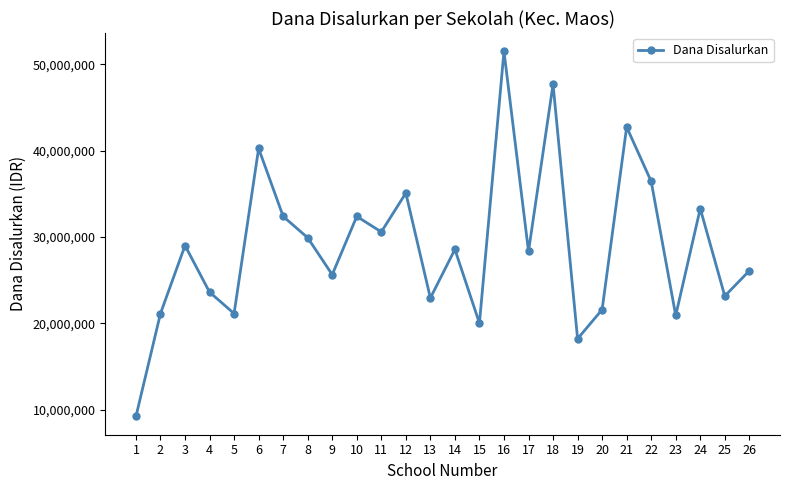

How many categories are shown in the chart?

26